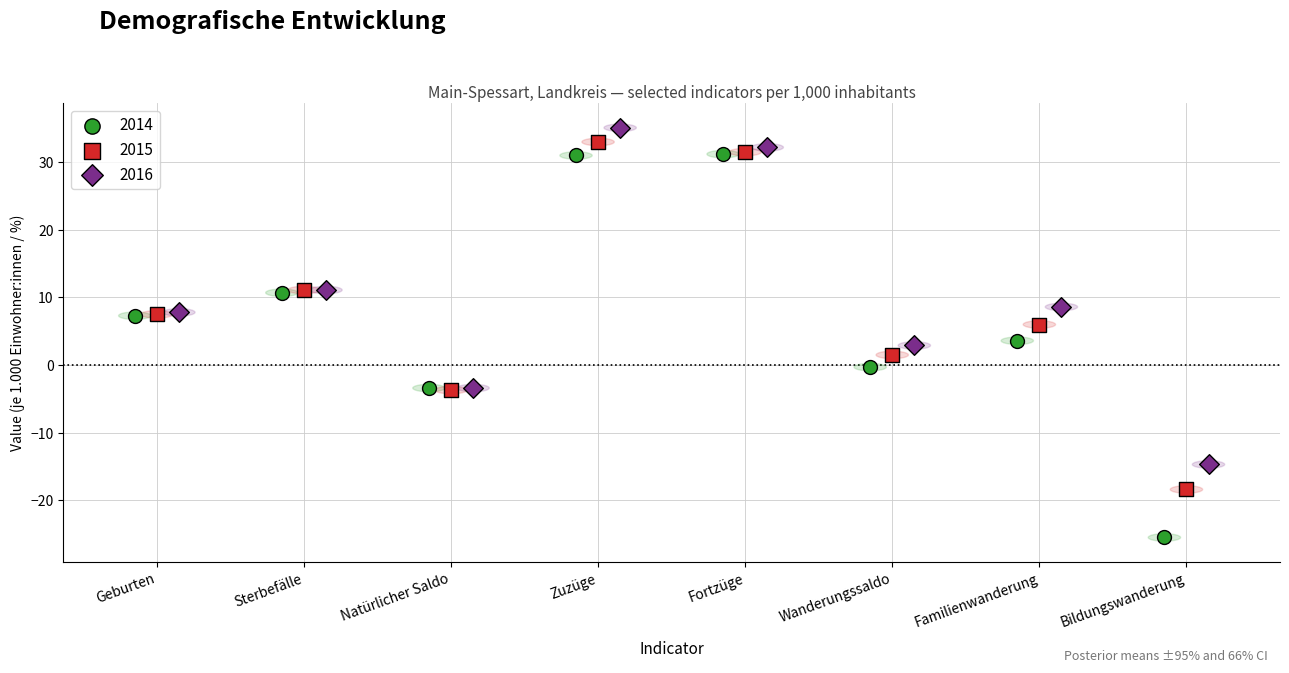

Which series reaches the maximum Y coordinate?

2016